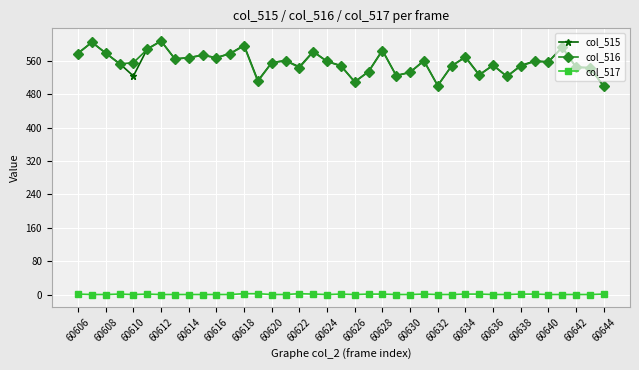

True or false: col_515 has more than 2 interior local peaks.

True